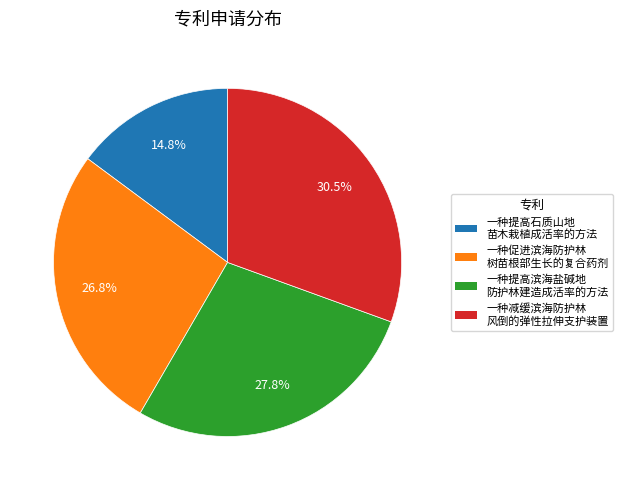

Is there a majority slice in this chart?

No